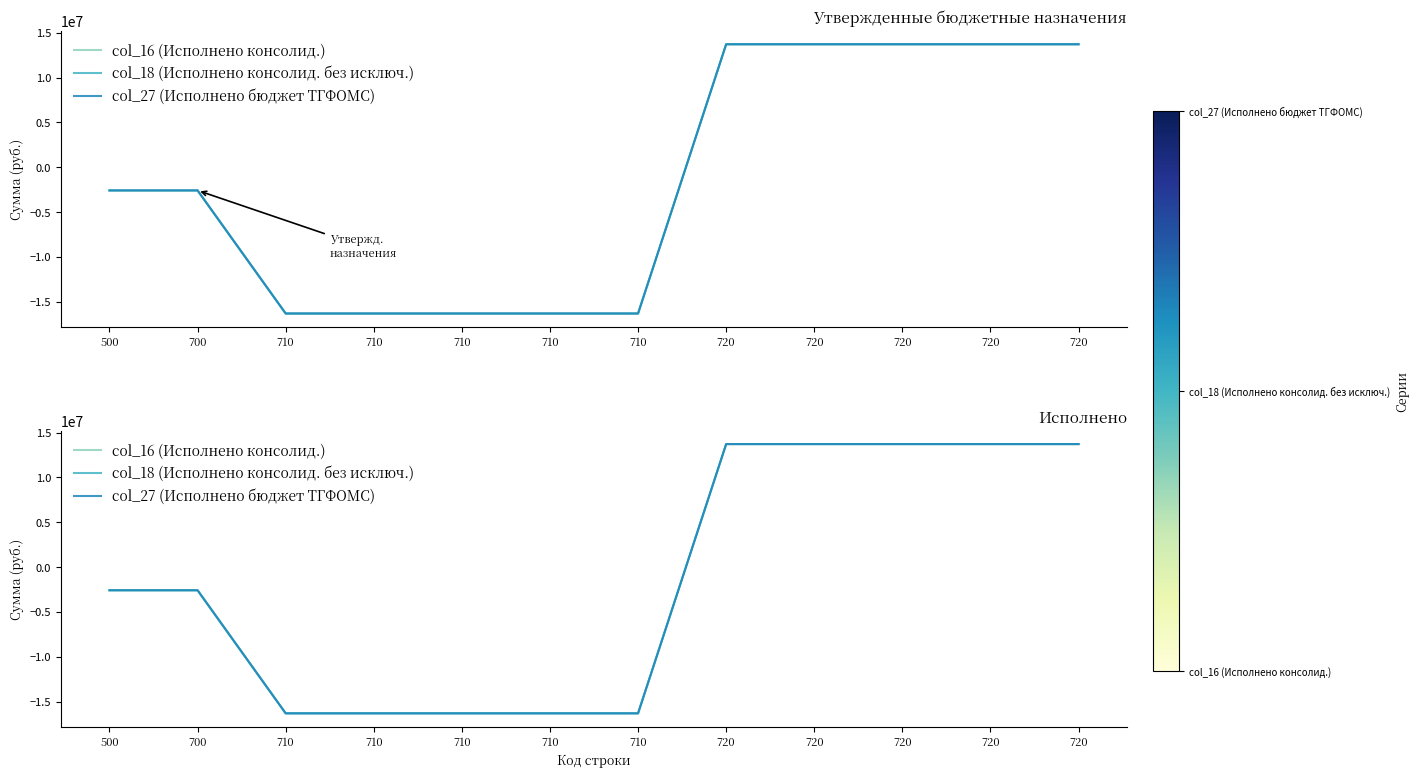

True or false: col_16 (Исполнено консолид.) and col_18 (Исполнено консолид. без исключ.) intersect in this chart.

False